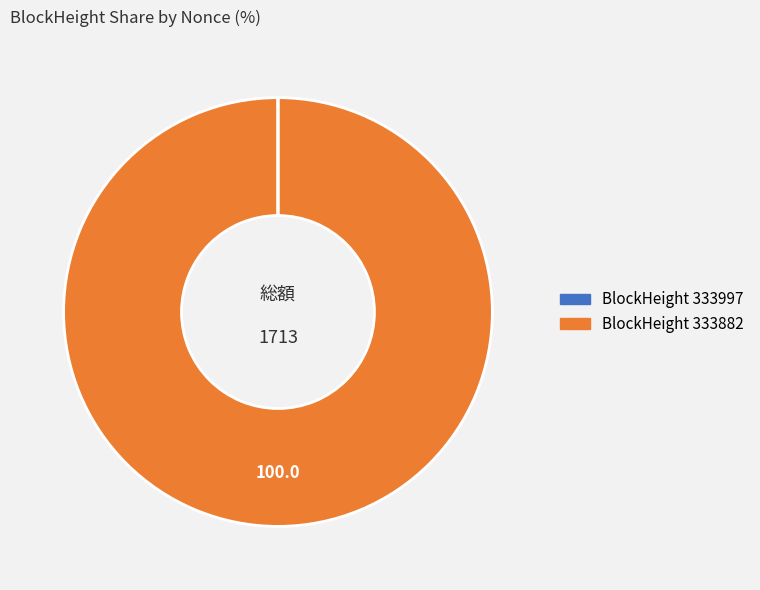

Is there a majority slice in this chart?

Yes